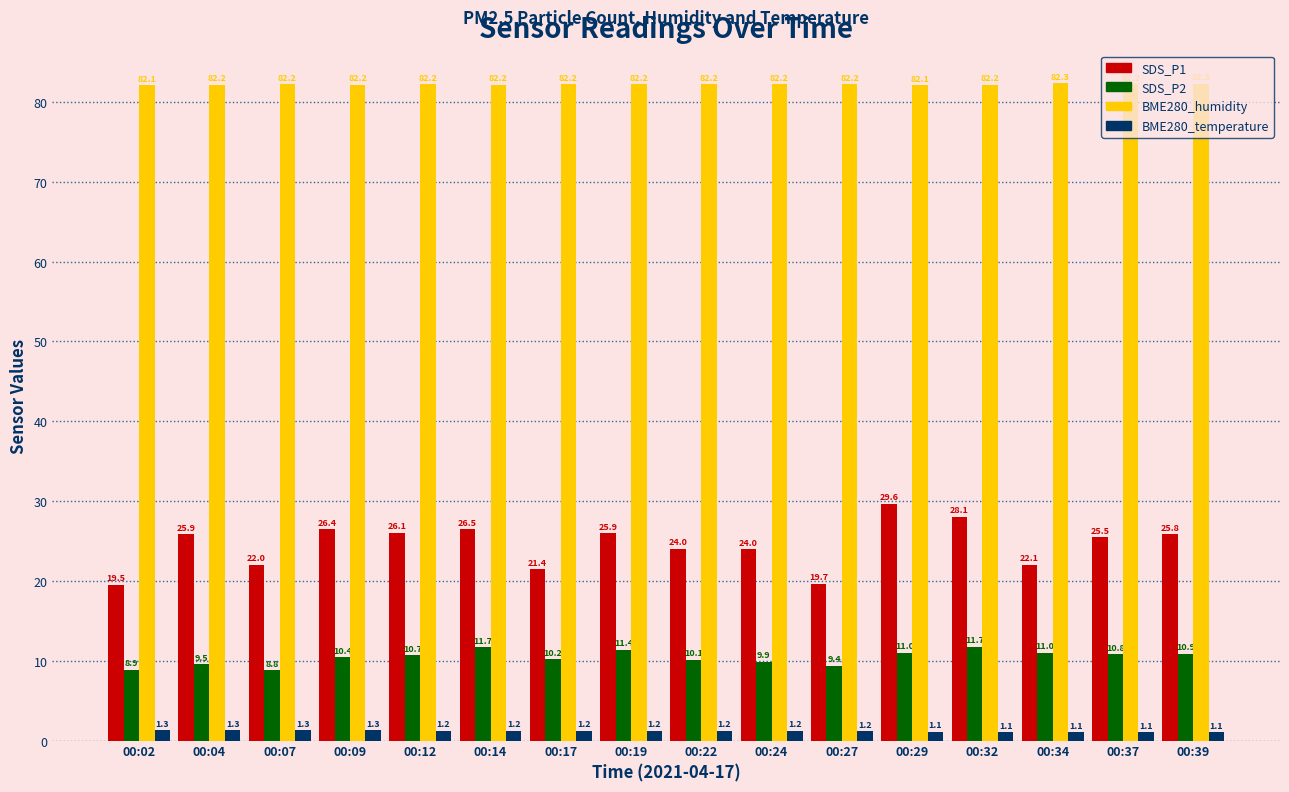

Which series has the largest total across all categories?

BME280_humidity